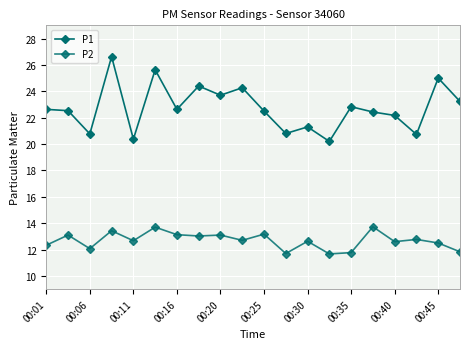

What is the value of the P1 point at the 18th from the left?

20.7